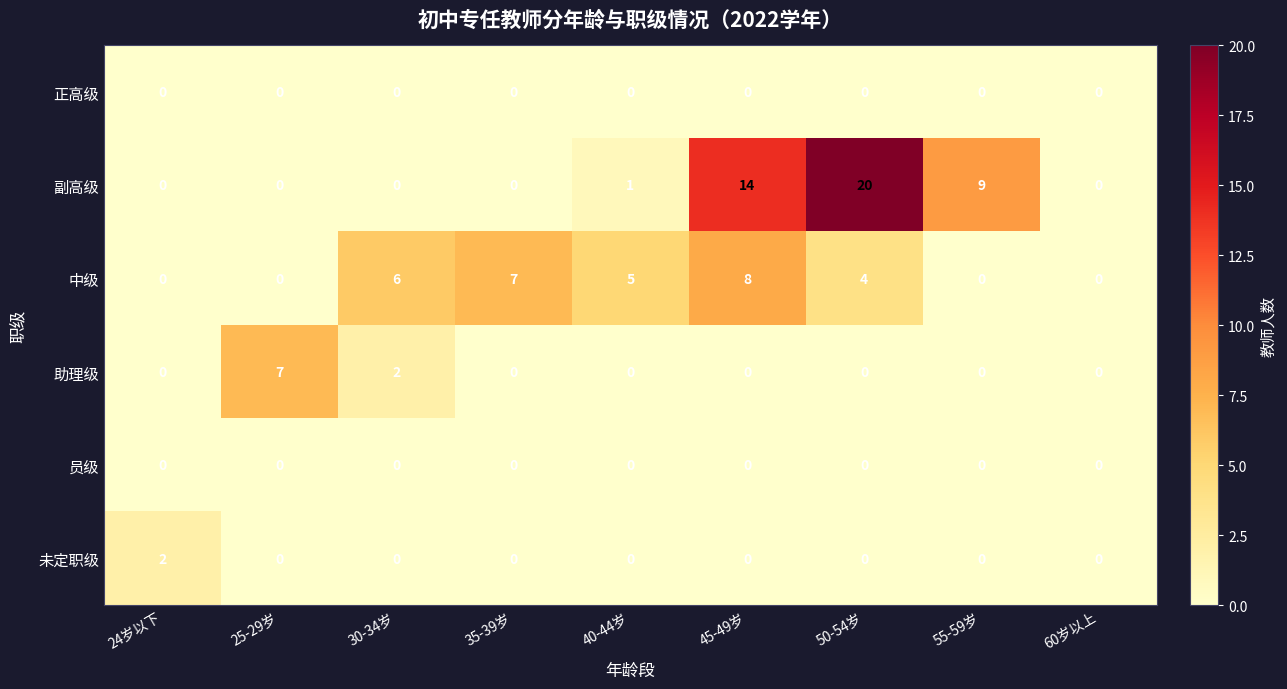

Count the number of categories in the chart.

9